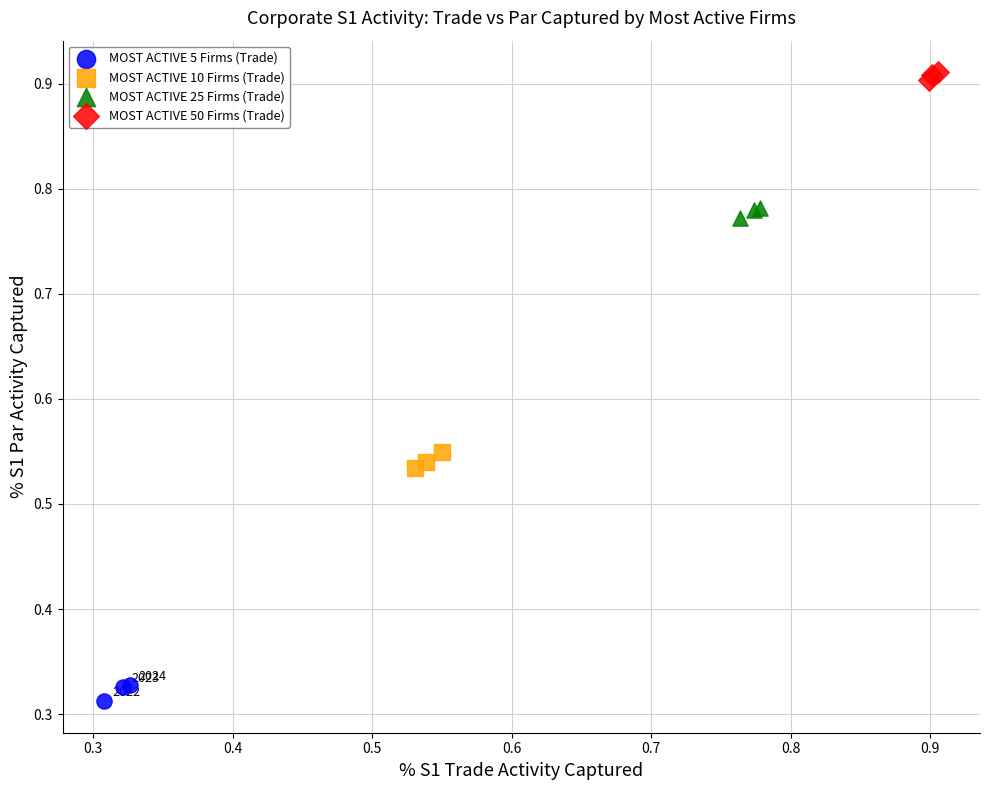

Which series contains the lowest Y value?

MOST ACTIVE 5 Firms (Trade)